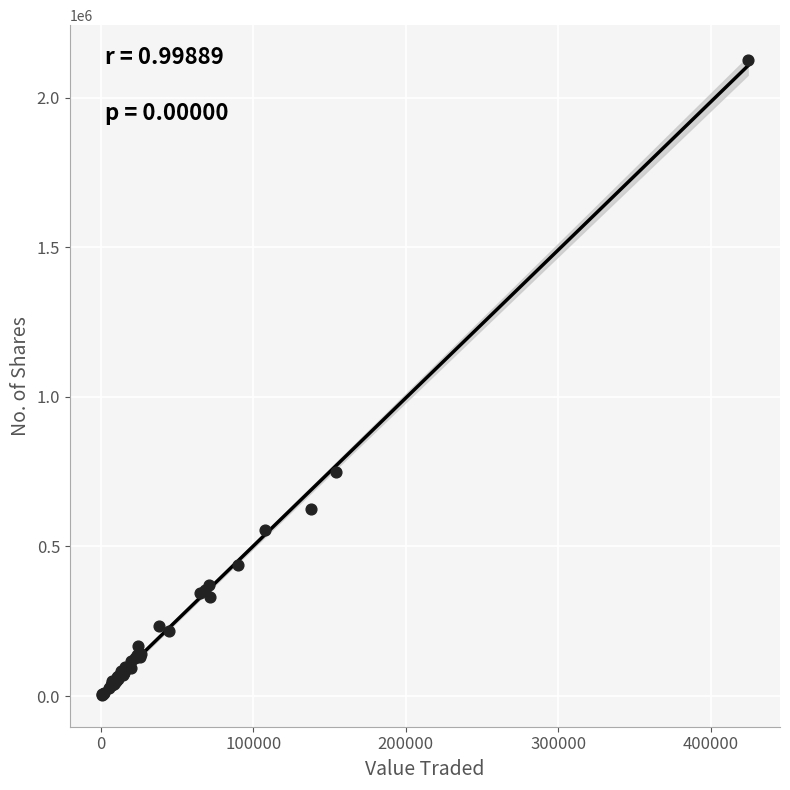

What Y value in the scatter plot is closest to 1064670?

747164